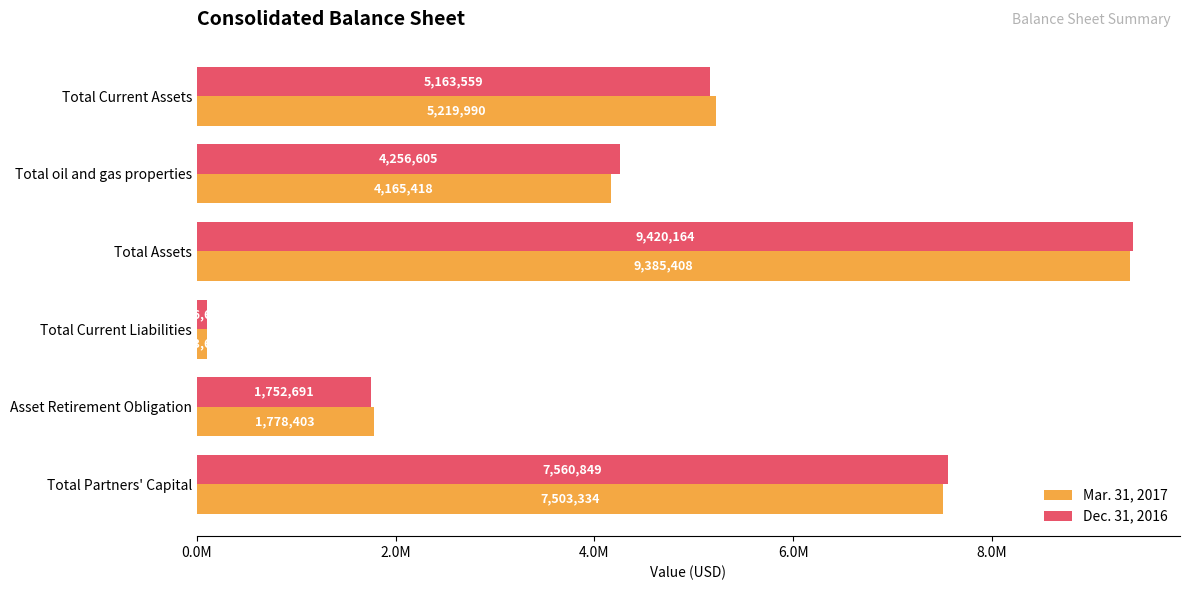

What are all the series names shown in the legend?

Mar. 31, 2017, Dec. 31, 2016